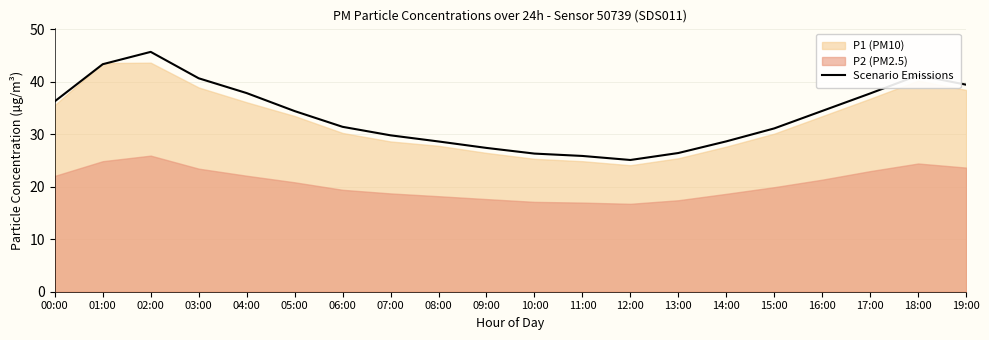

At which label is the value closest to 35?

16:00